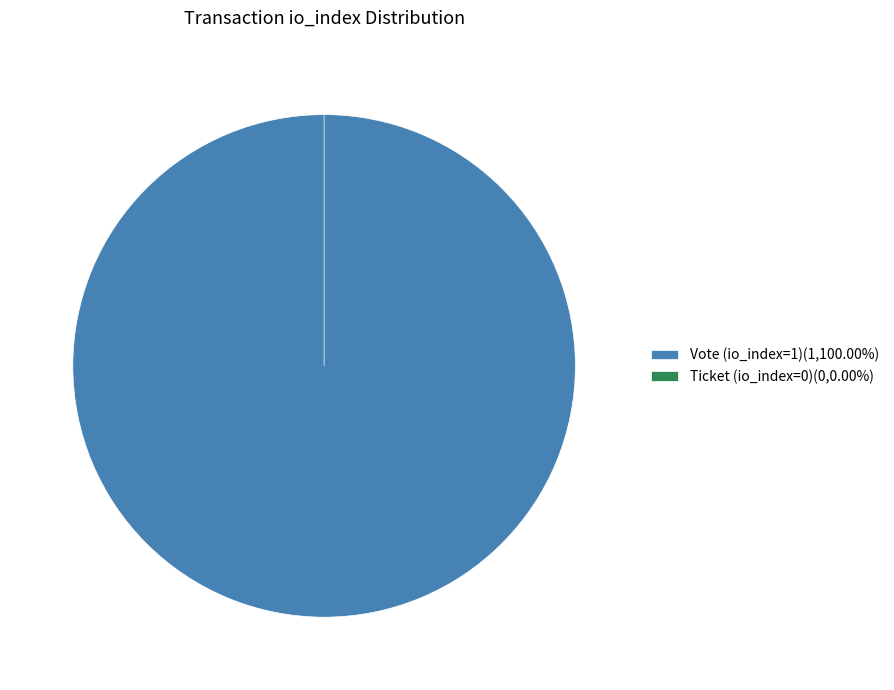

Between Vote (io_index=1) and Ticket (io_index=0), which is larger?

Vote (io_index=1)